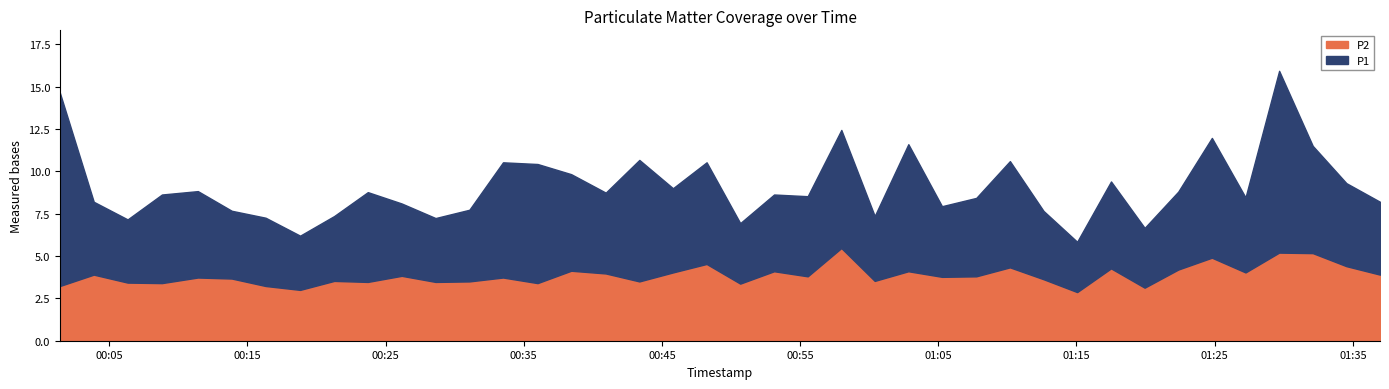

Between 2022-11-20T00:45:48 and 2022-11-20T00:48:14, which series saw the biggest shift?

P1